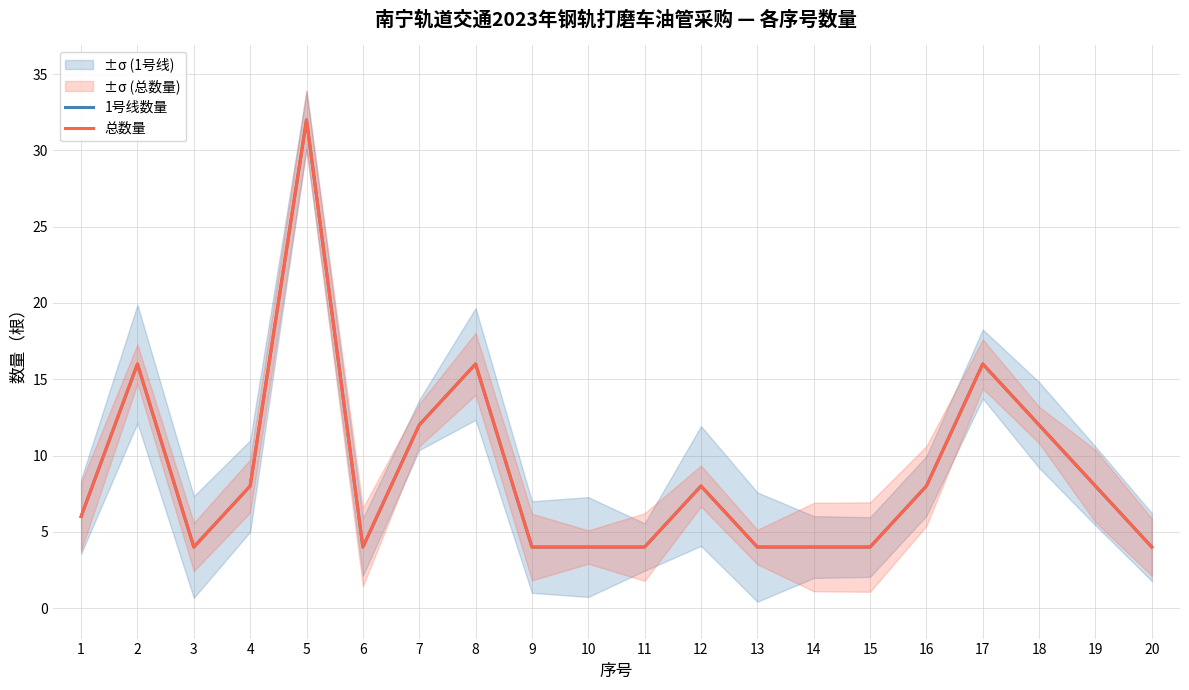

Rank the categories by 1号线数量 value from lowest to highest.

3, 6, 9, 10, 11, 13, 14, 15, 20, 1, 4, 12, 16, 19, 7, 18, 2, 8, 17, 5